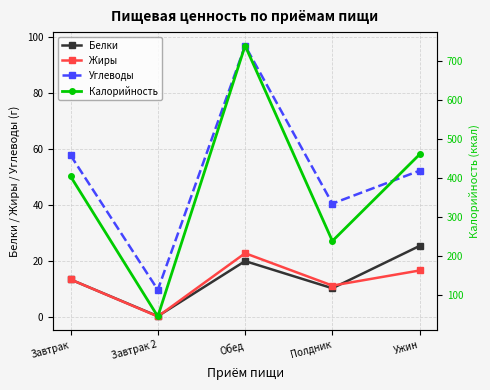

Where is Жиры nearest to the value 11?

Полдник